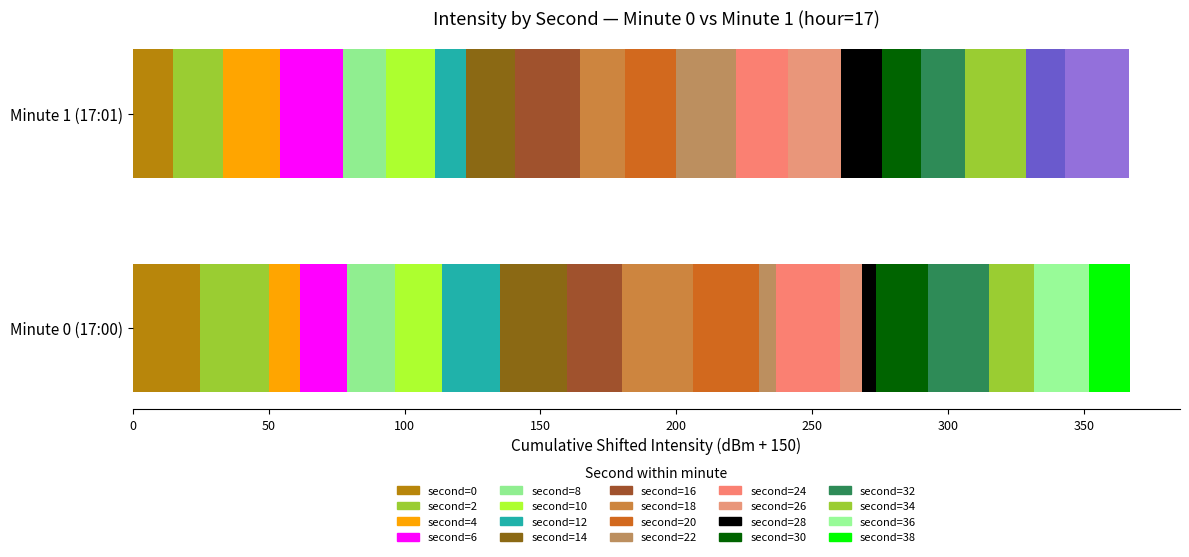

The value of 17:00 at 28 is -144.7. True or false?

True